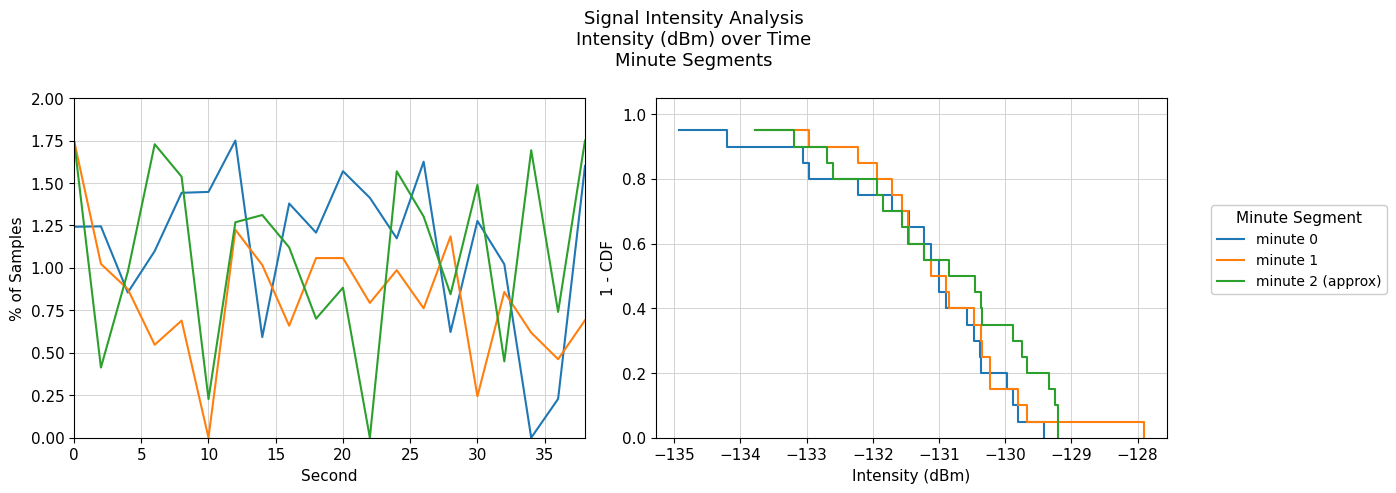

What is the difference between the second highest and second lowest values in the minute 2 (approx) series?

0.8